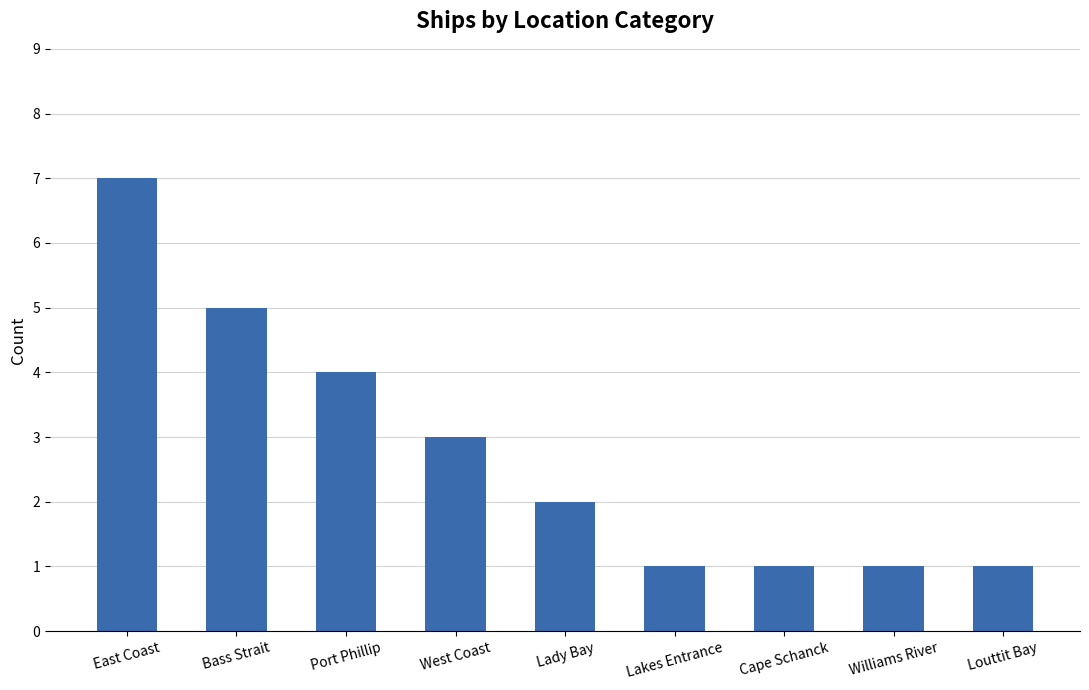

What is the difference between the values at East Coast and Port Phillip?

3